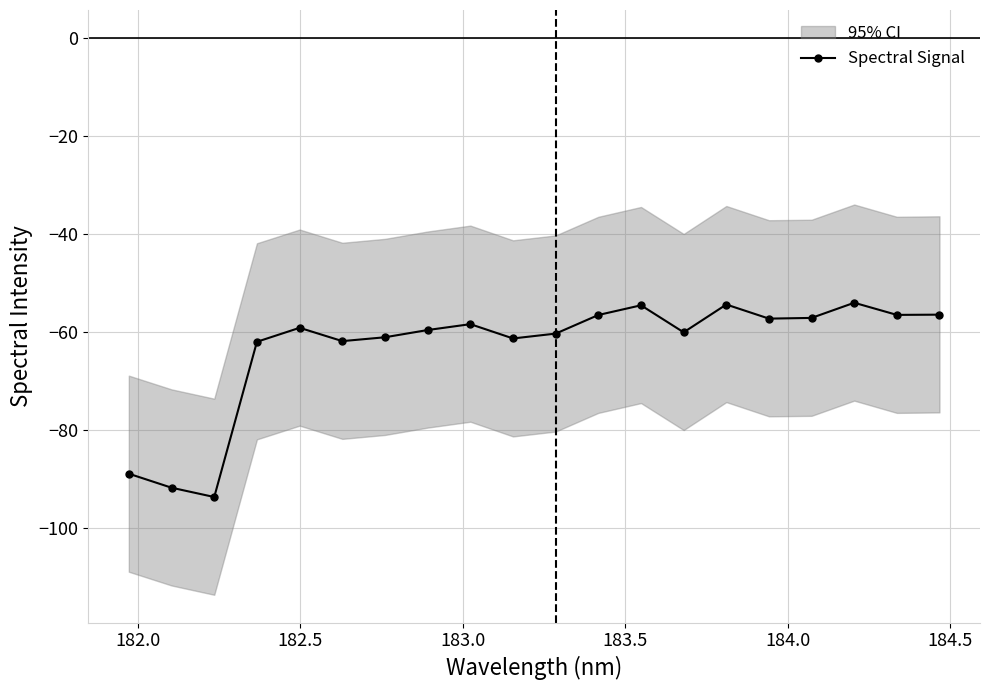

What is the value of the Spectral Signal point at the 16th from the left?

-57.3